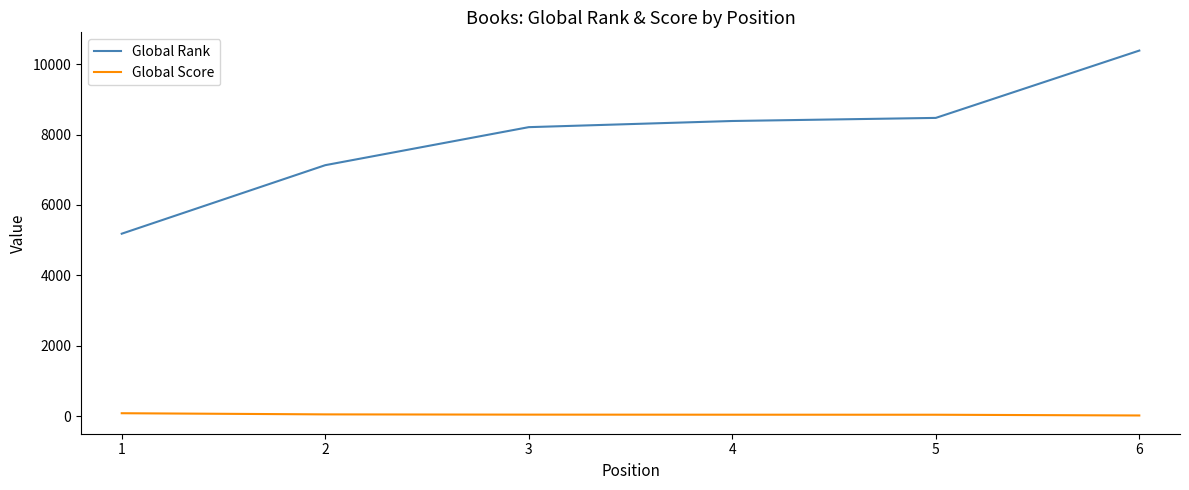

True or false: Global Rank and Global Score cross at least once.

False